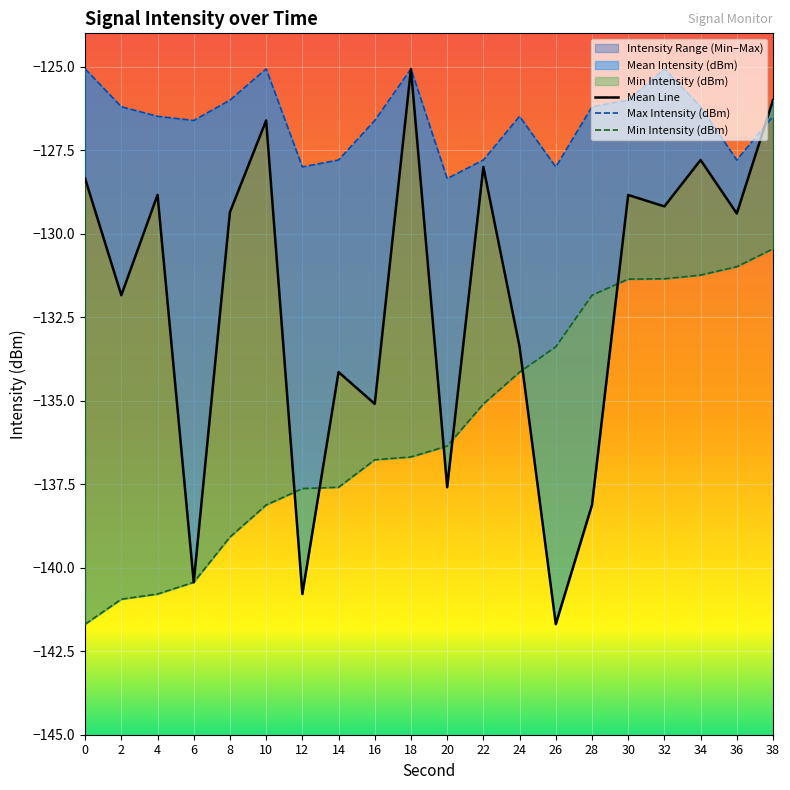

The value of Max Intensity (dBm) at 26 is -88.3. True or false?

False